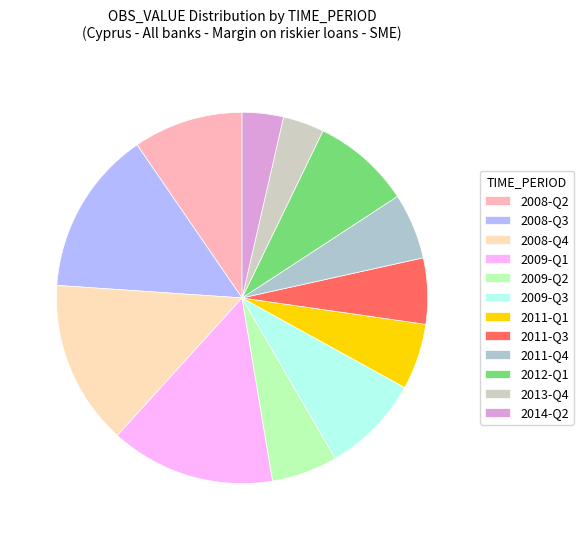

How many segments does this pie chart have?

12